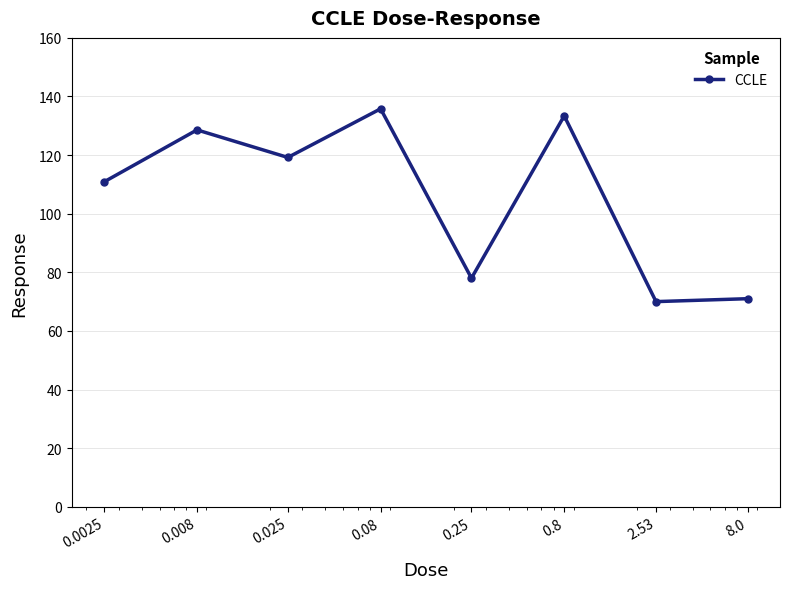

What is the value of the 3rd point from the left?

119.2